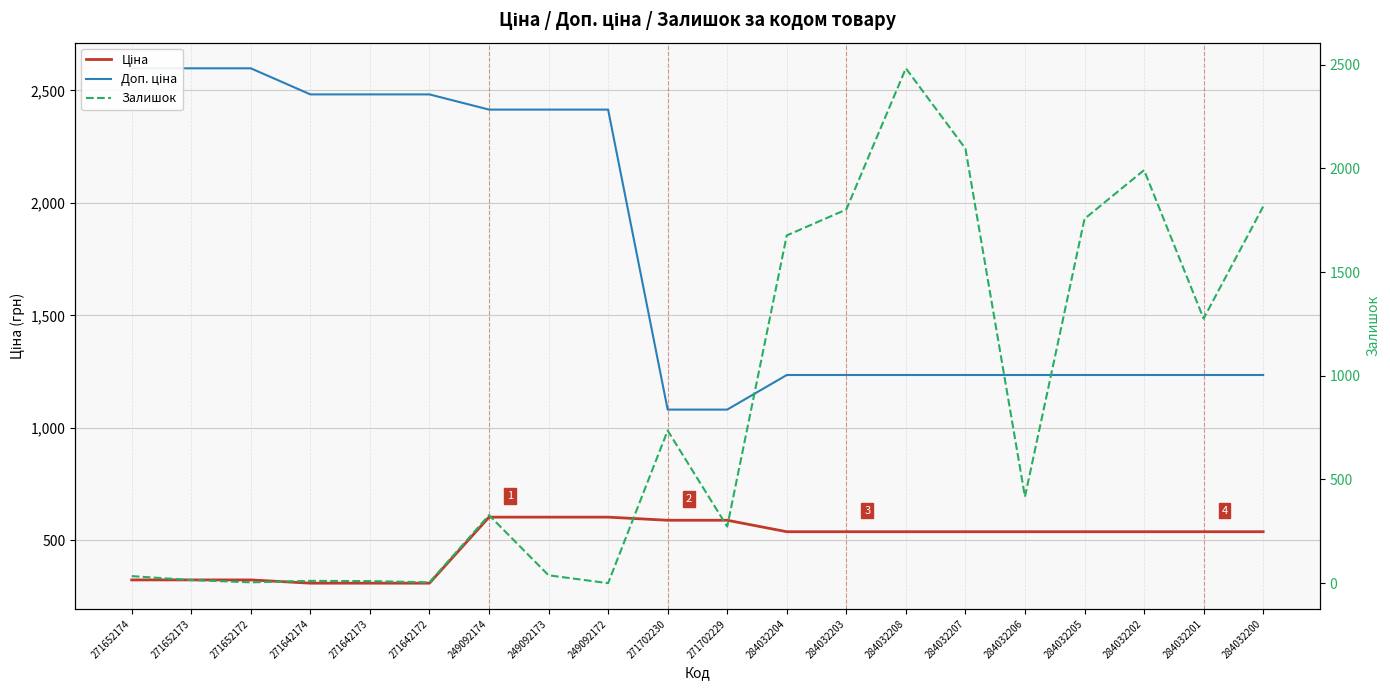

What is the spread (max minus min) of values at 284032200?

1277.0